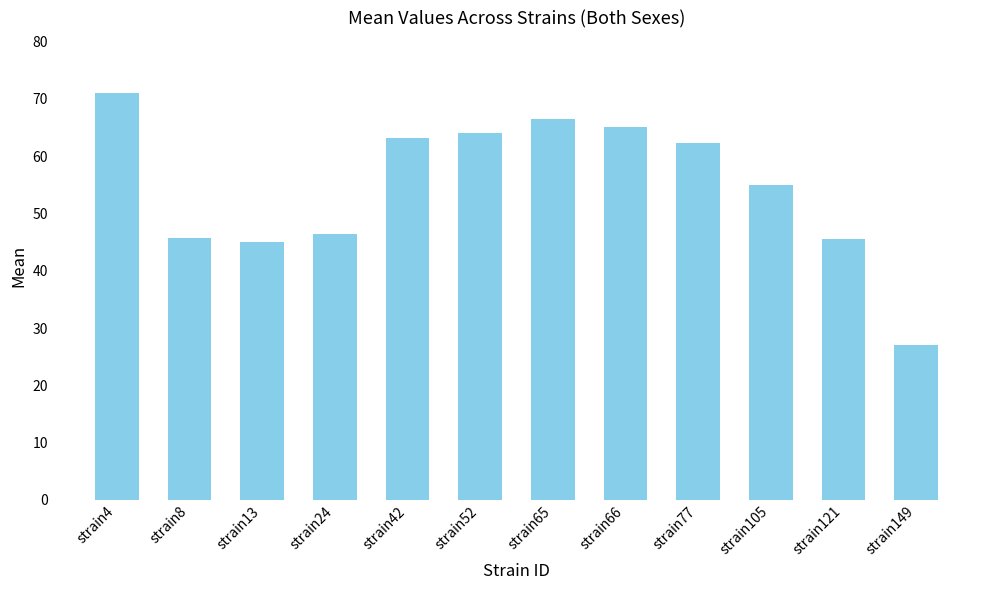

How many bars are there in total?

12